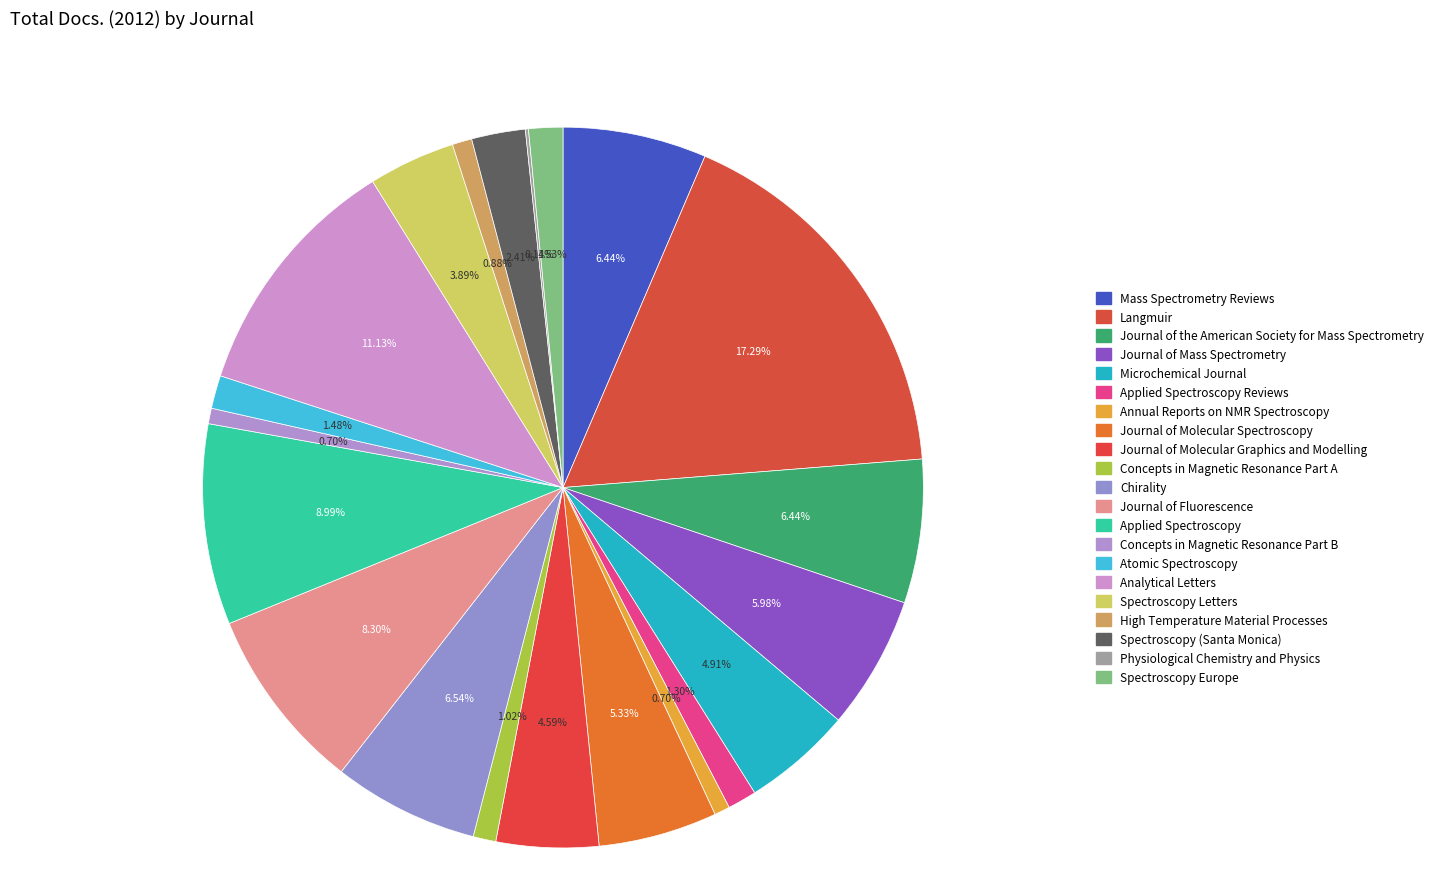

True or false: High Temperature Material Processes accounts for 1% of the total.

True